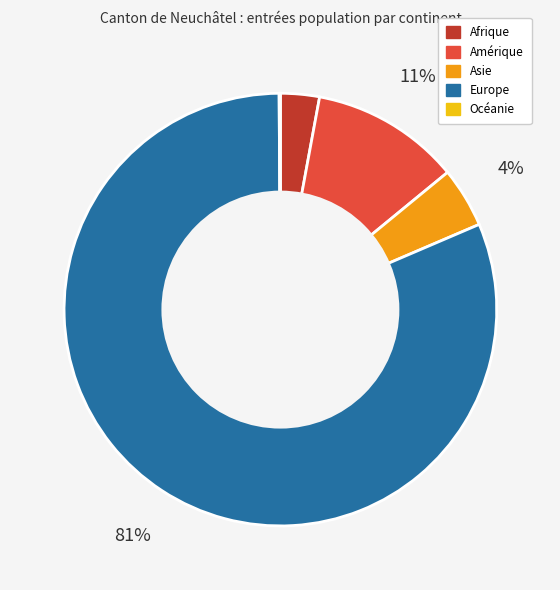

Combined, do Amérique and Europe account for over 50%?

Yes